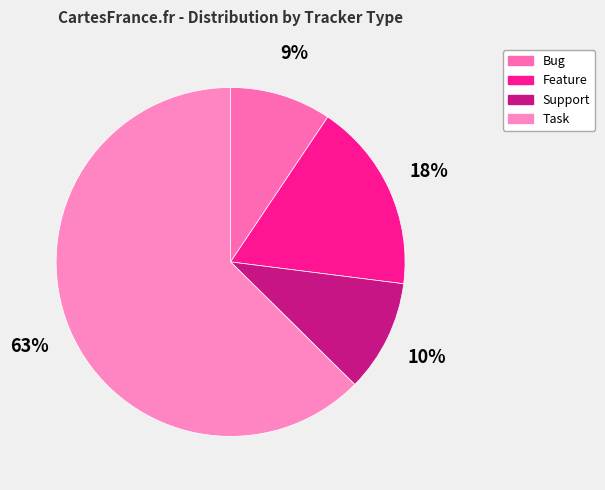

To the nearest percent, what percentage of the pie is Feature?

18%